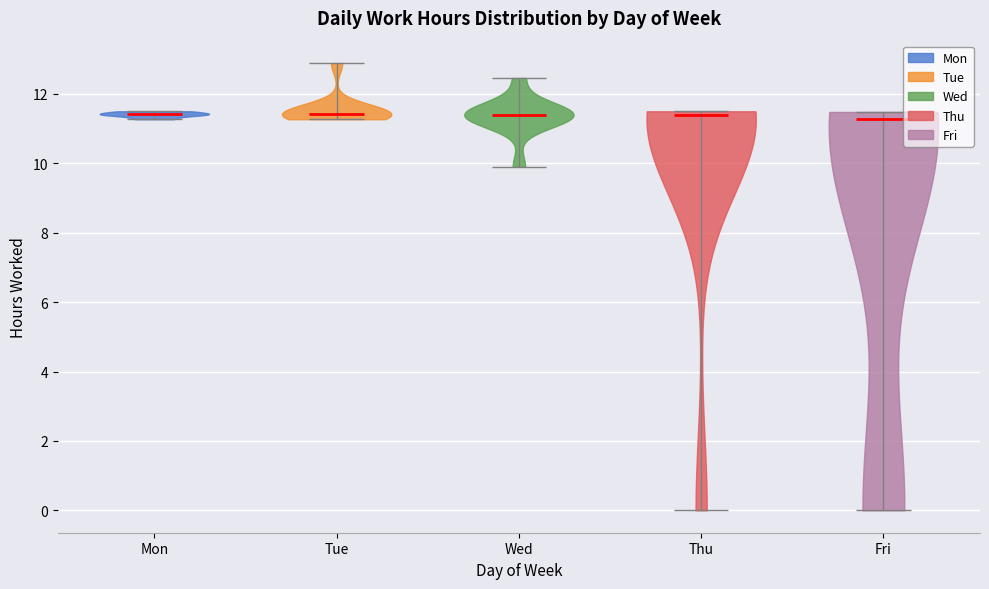

What is the highest point the violin for Tue reaches on the y-axis? The values are not printed on the chart, so give them approximately, as read against the axis.

12.8